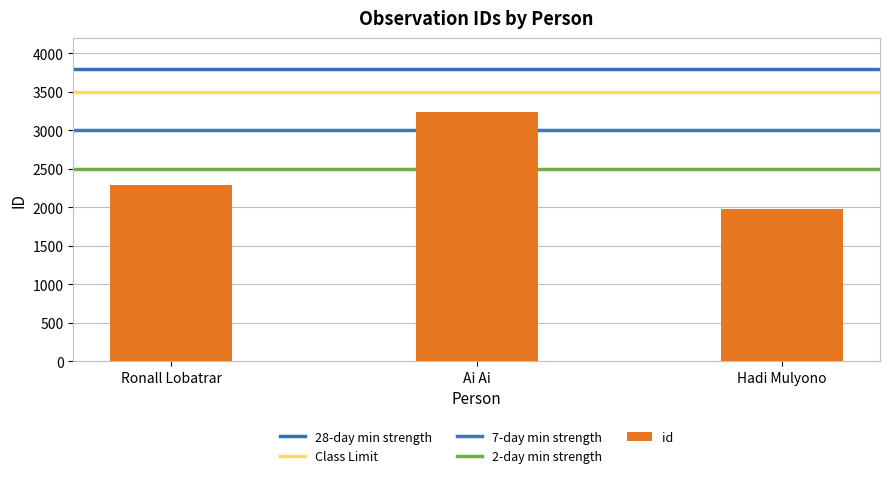

Where does the data first go above 2286?

Ai Ai